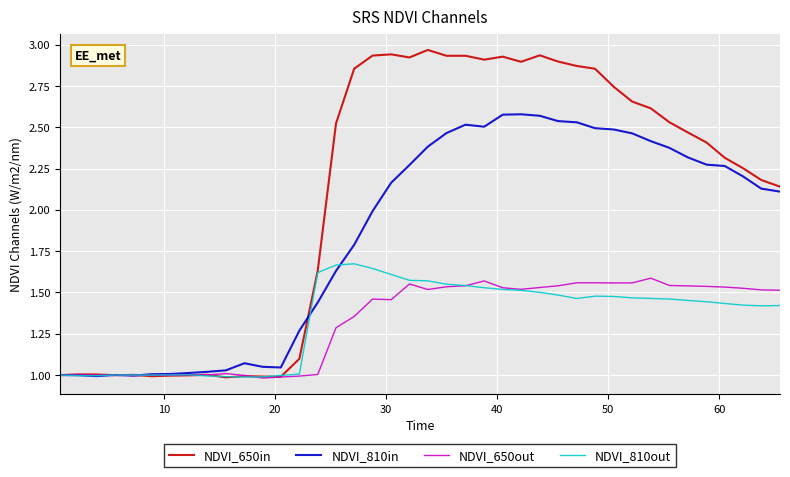

Which series has the widest spread of values?

NDVI_650in